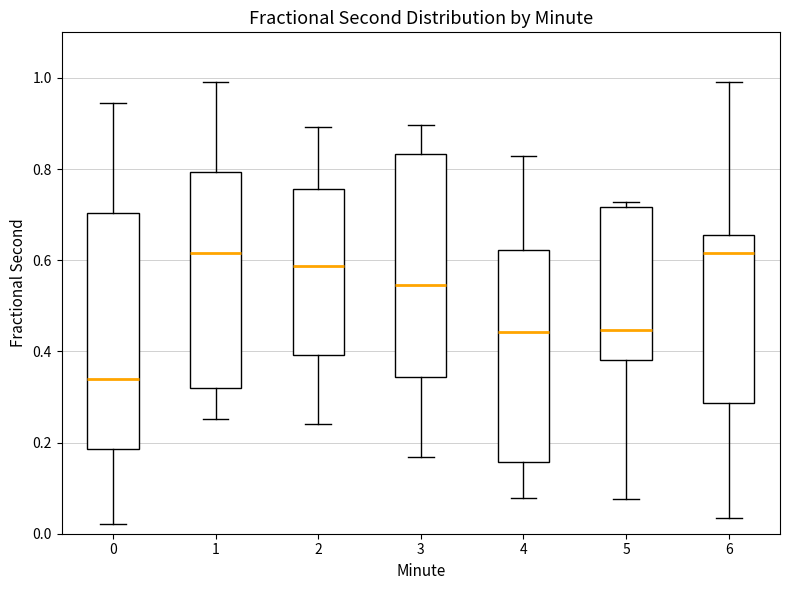

Which box has the lowest median line?

0